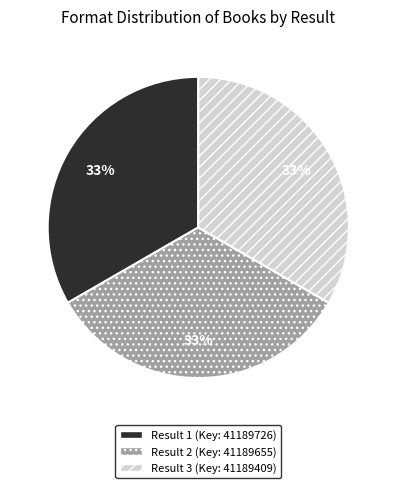

Is there any slice that represents more than half of the pie?

No